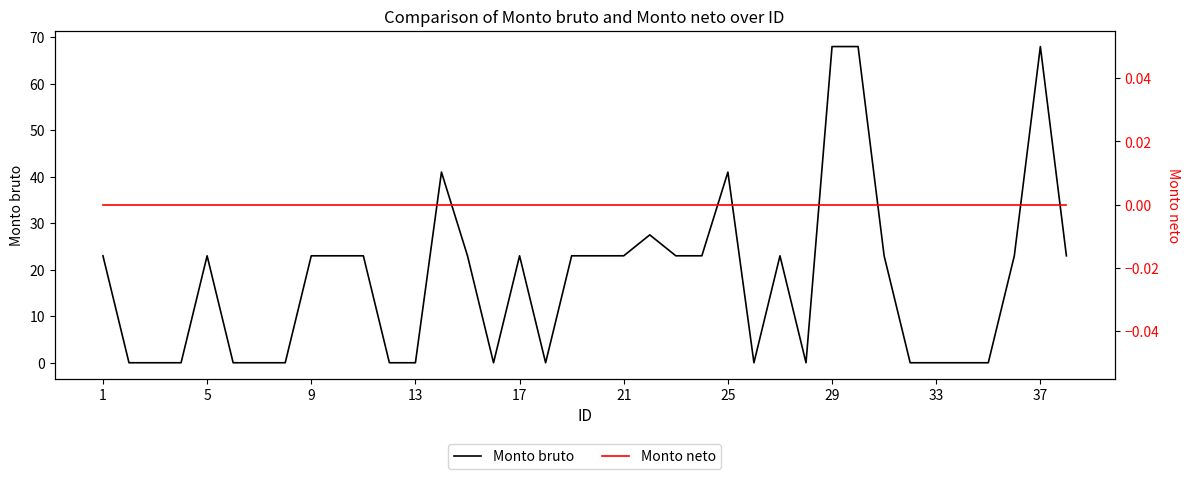

True or false: Monto bruto and Monto neto intersect in this chart.

False